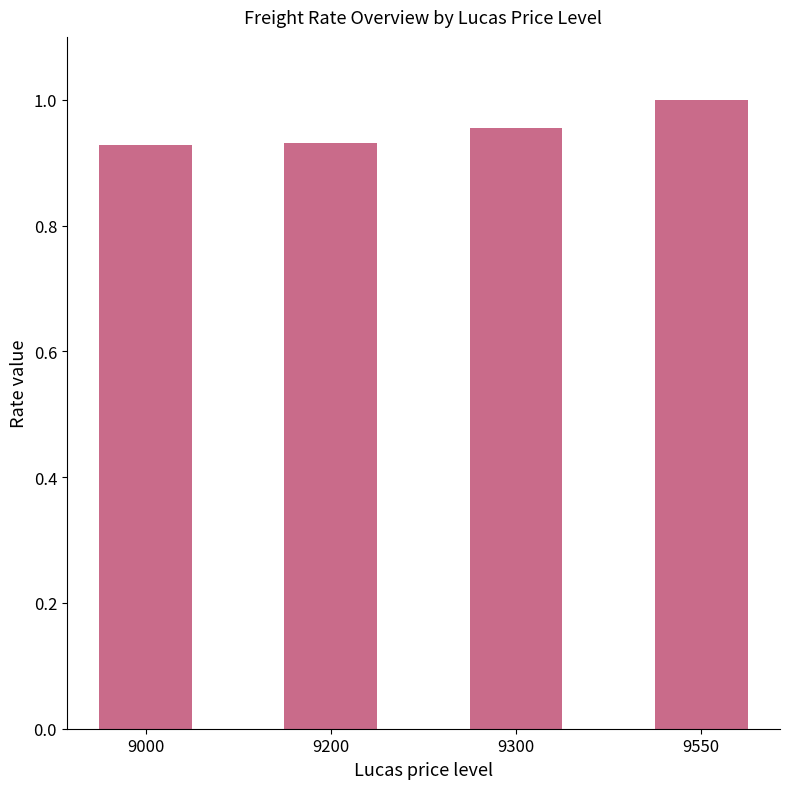

The chart shows a value of 1.0 at 9550. True or false?

True